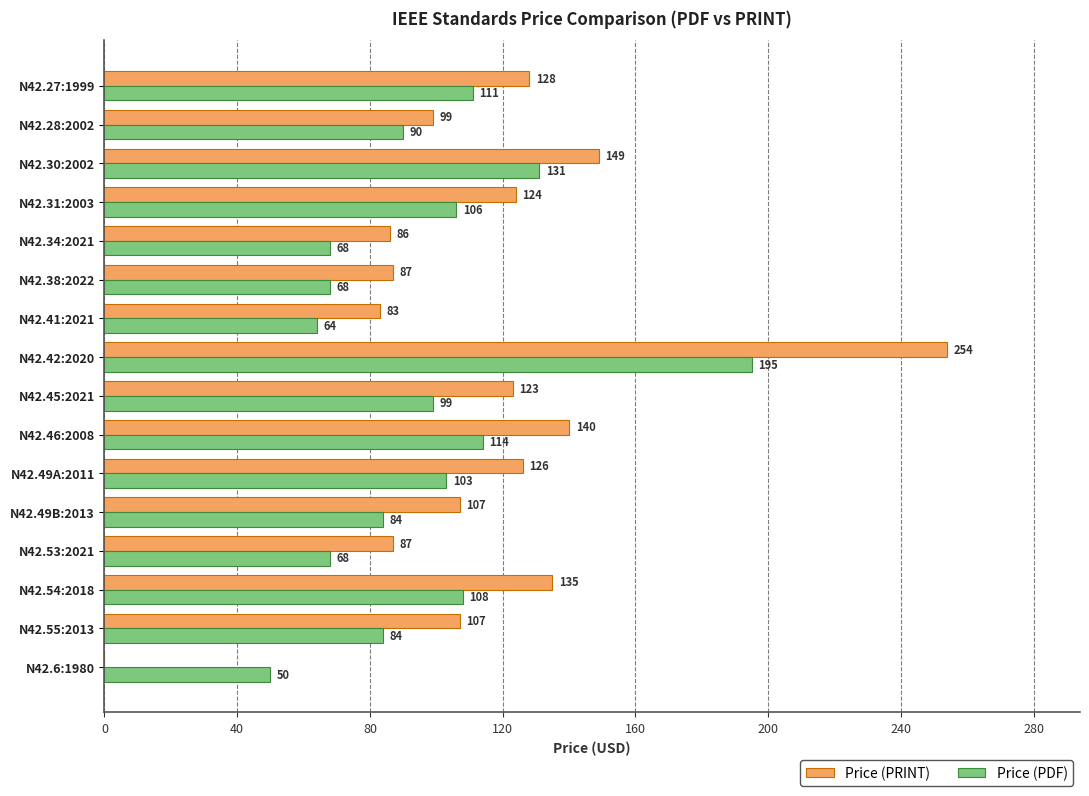

True or false: Price (PDF) has a value of 22 at N42.38:2022.

False